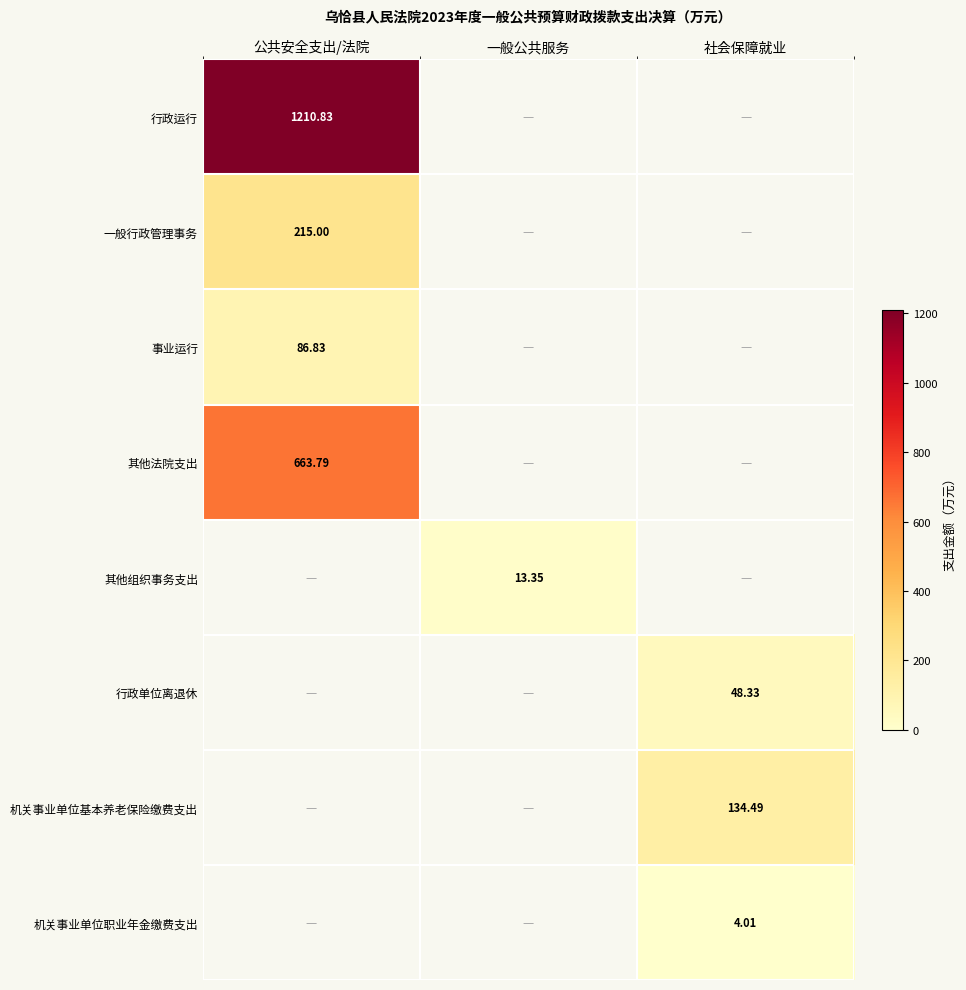

Is the value of 其他法院支出 at 社会保障就业 greater than the value of 机关事业单位职业年金缴费支出 at 社会保障就业?

No